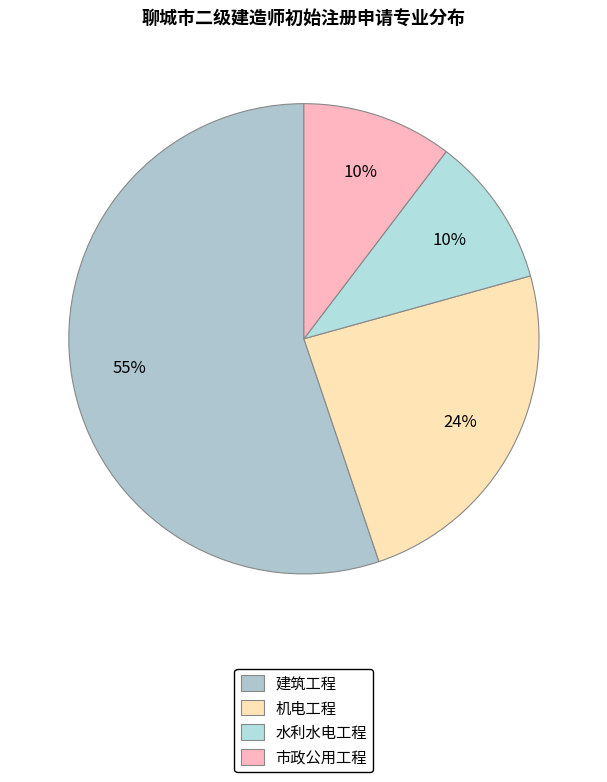

What is the majority slice?

建筑工程